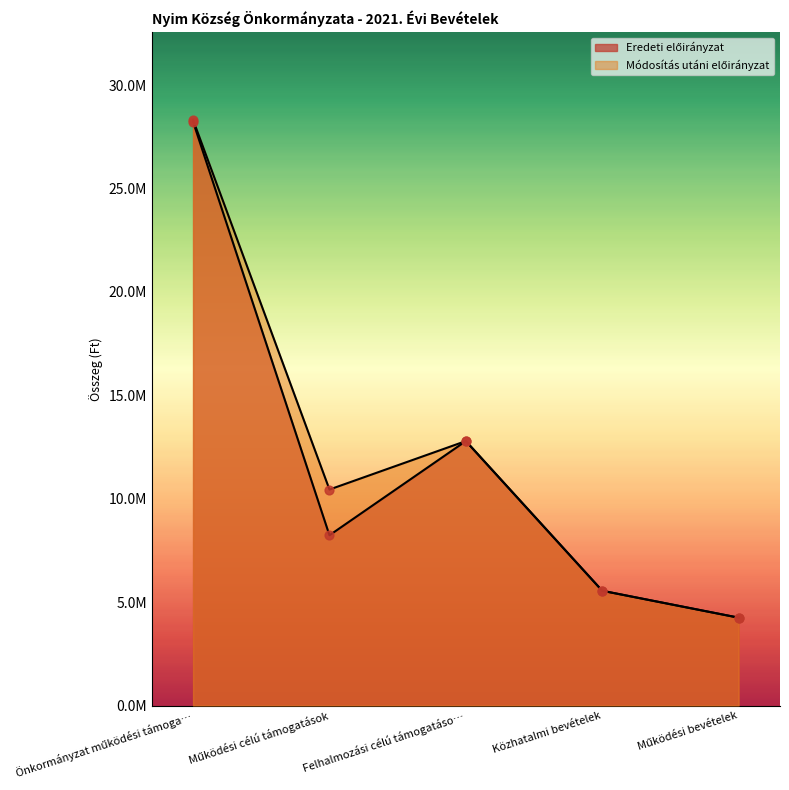

What is the total value across all series at Működési bevételek?

8497000